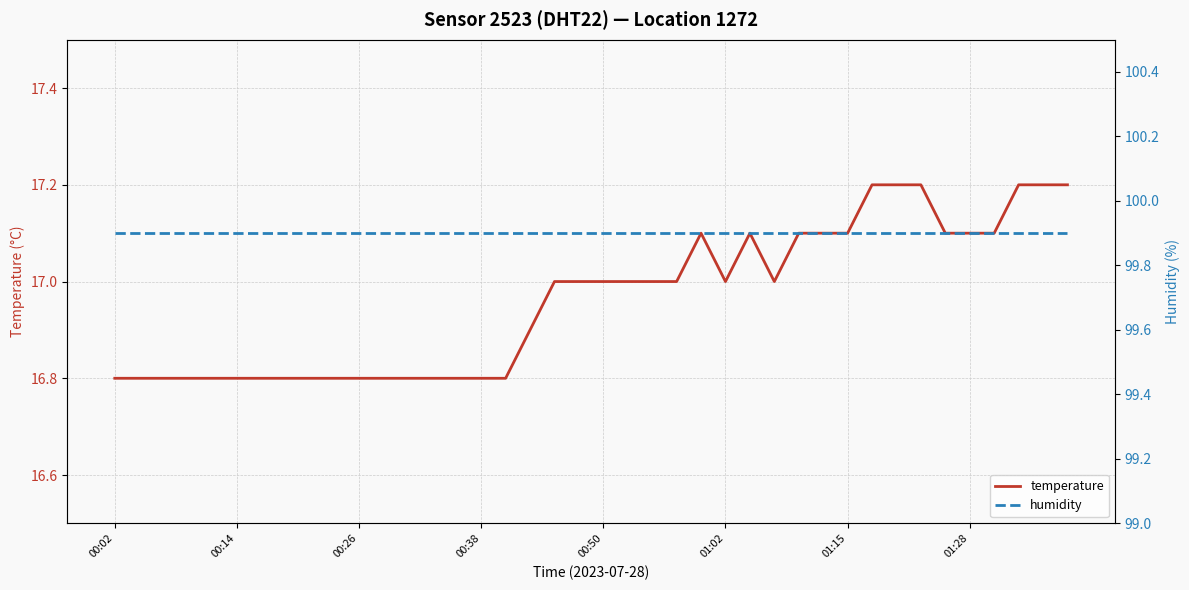

True or false: humidity has more than 0 interior local peaks.

False